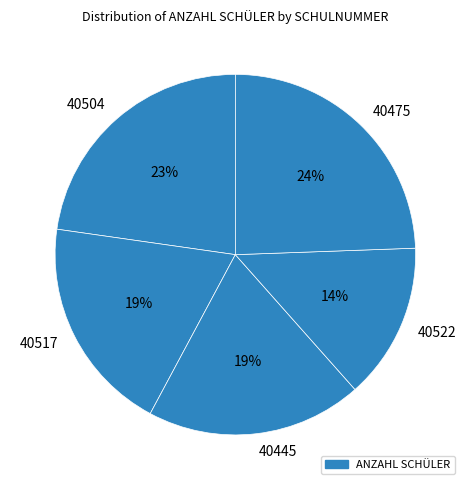

How many segments does this pie chart have?

5